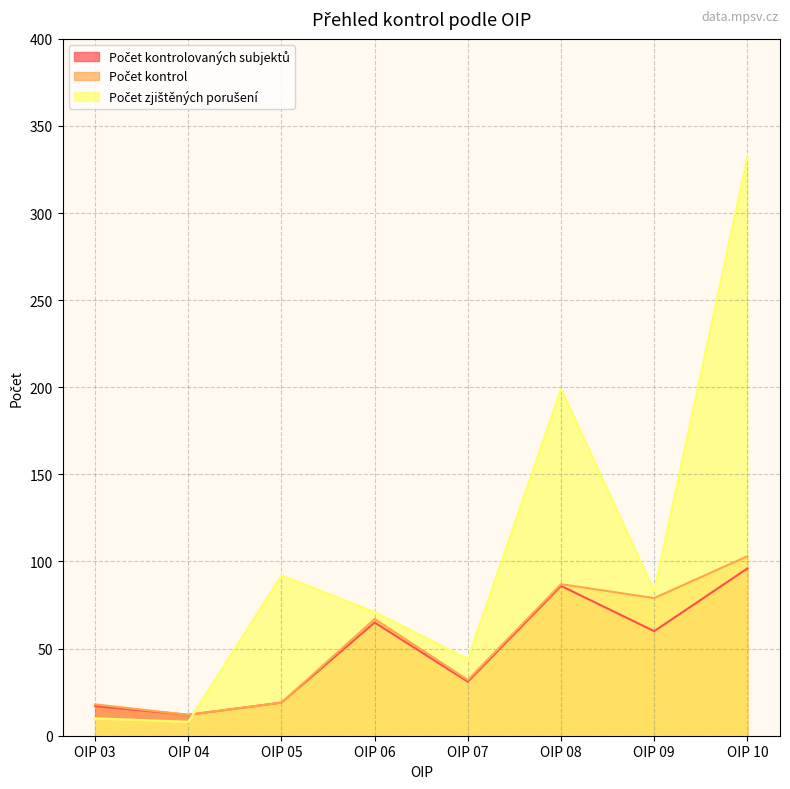

What is the maximum value shown in the chart?

332